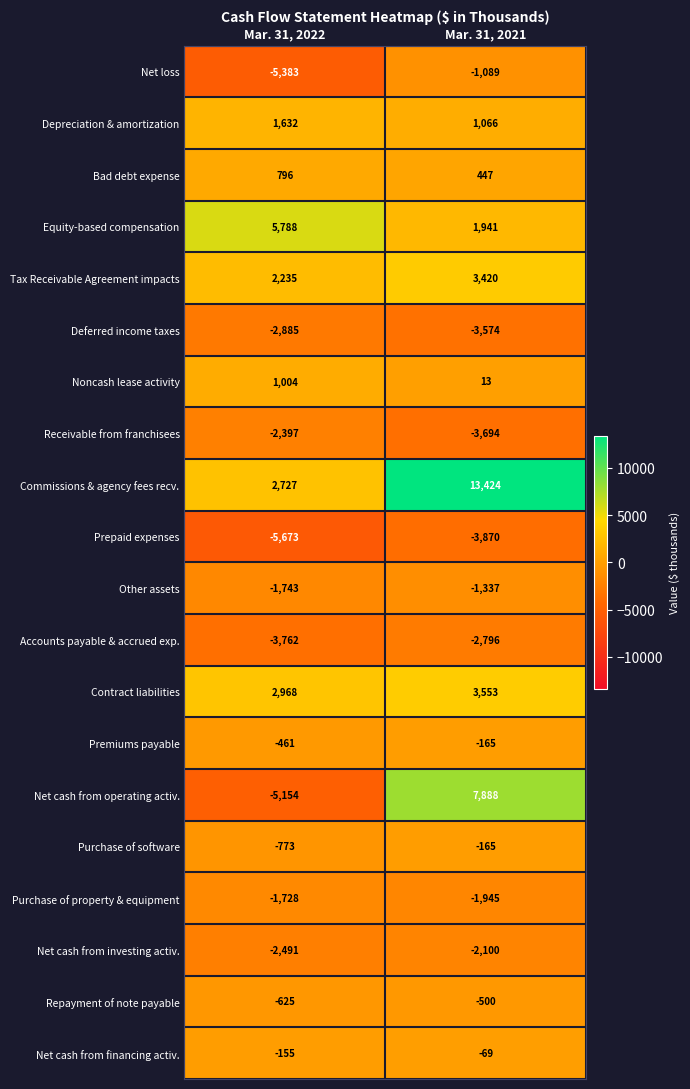

Which series has the largest range (max minus min)?

Net cash from operating activ.